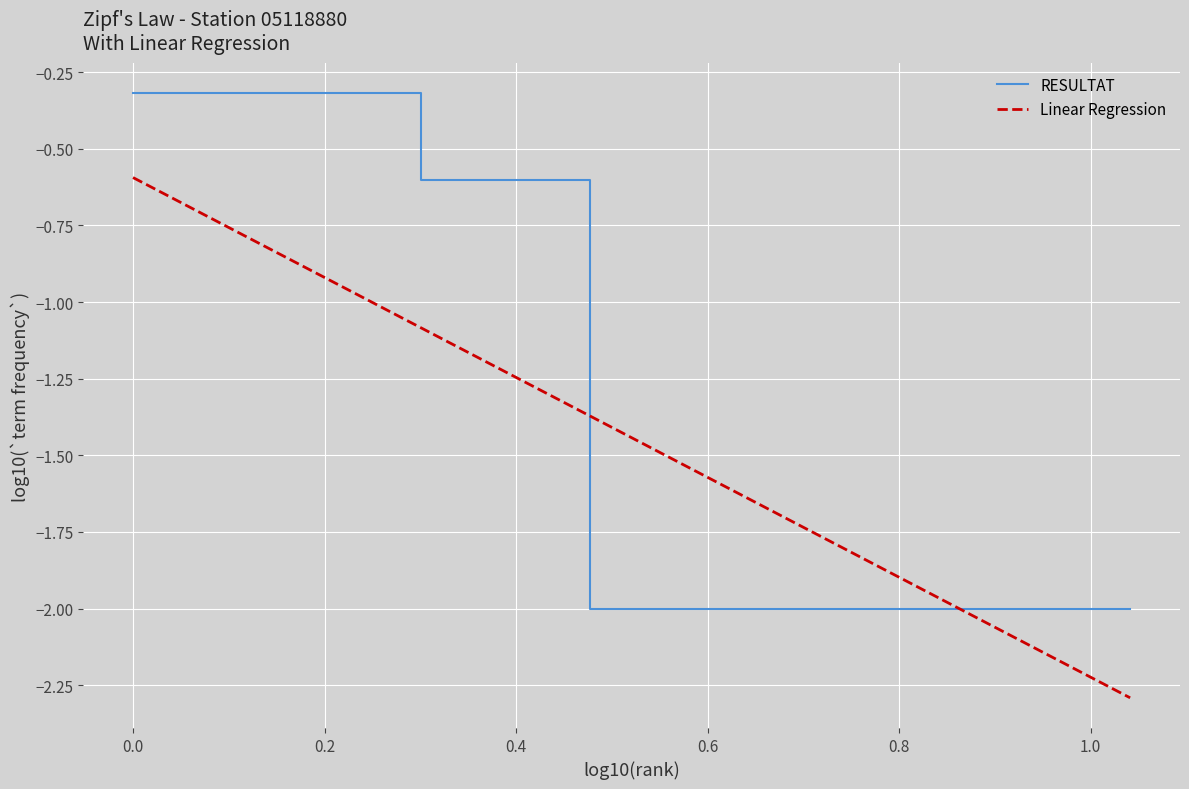

How many intersections are there between Linear Regression and RESULTAT?

2